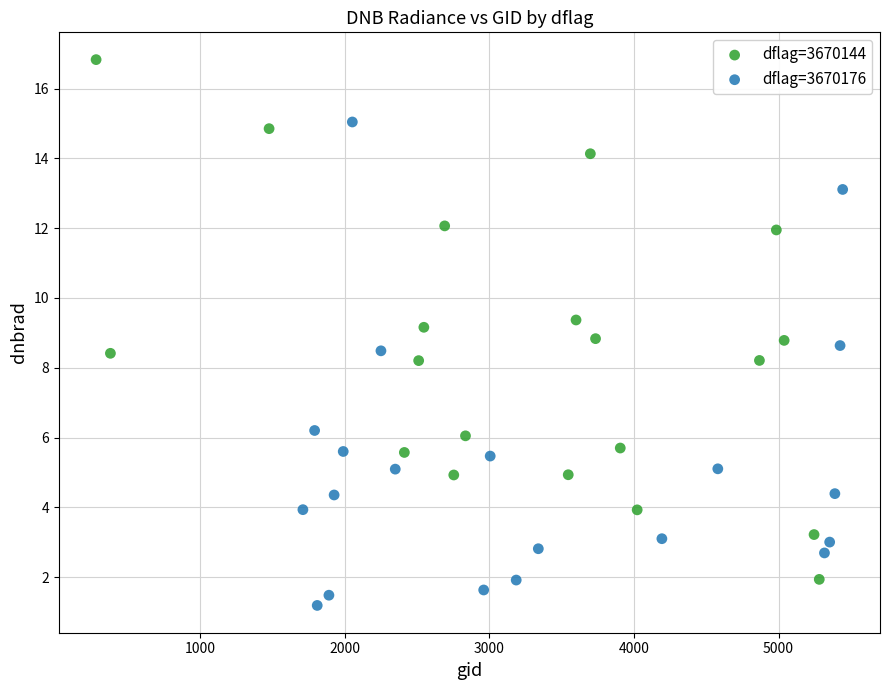

Which series reaches the maximum Y coordinate?

dflag=3670144